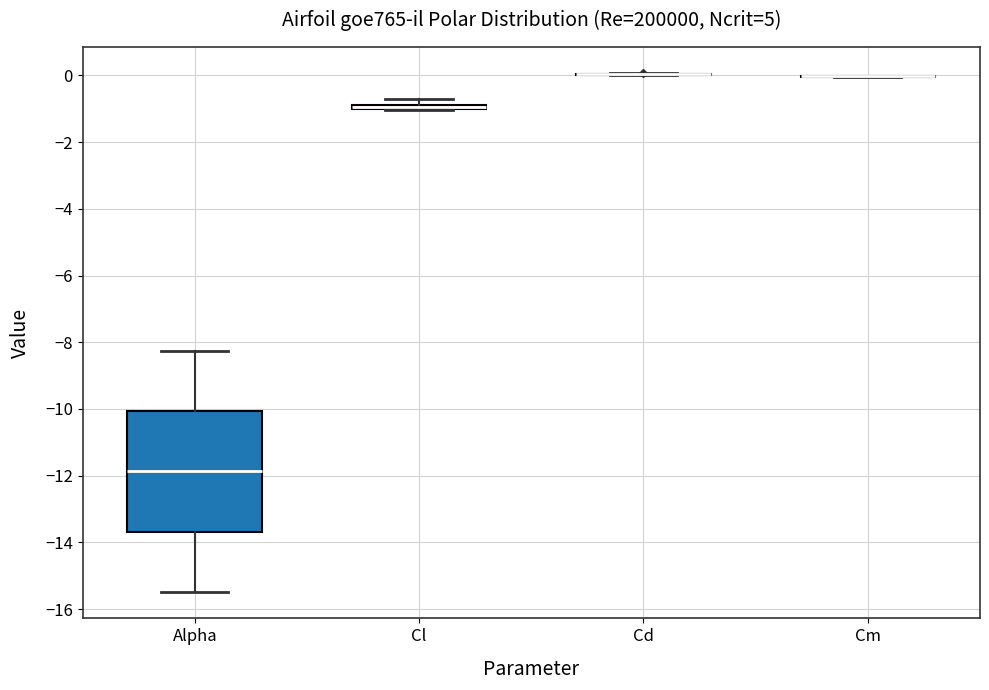

Which box is the tallest, from its lower edge to its upper edge?

Alpha